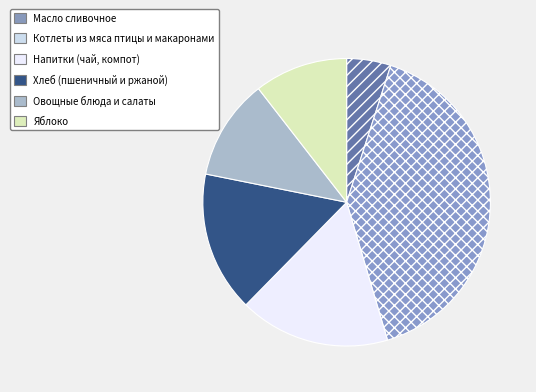

Do Яблоко and Овощные блюда и салаты together represent more than half of the pie?

No